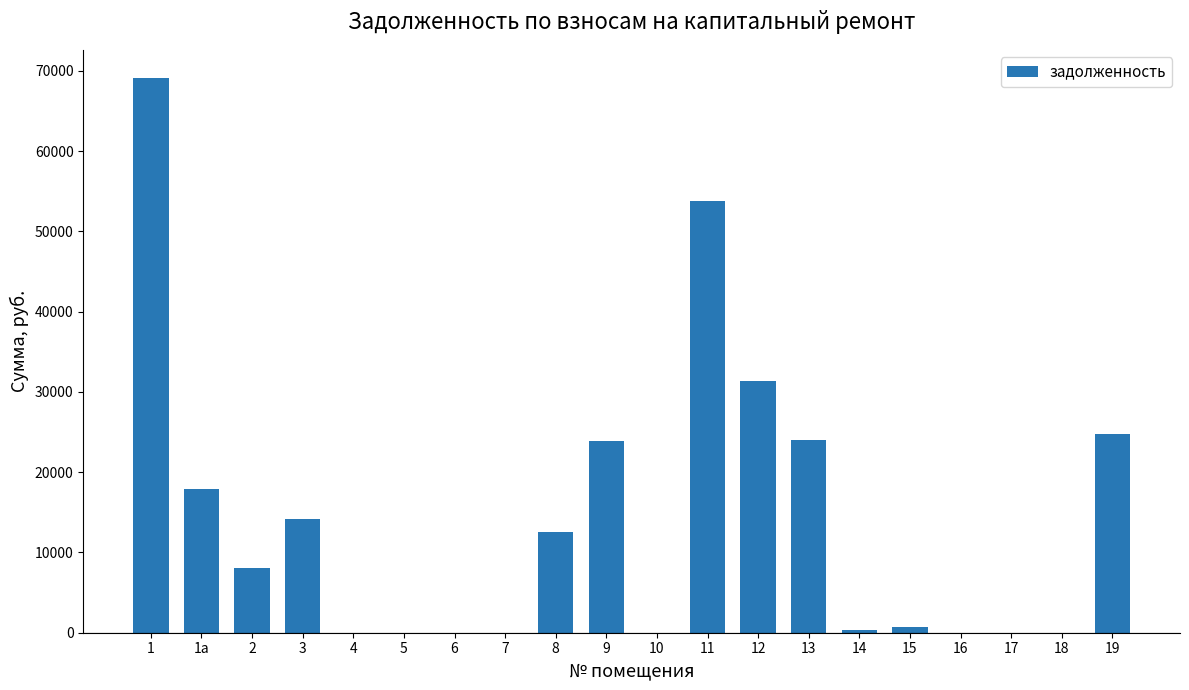

How many distinct data groups are displayed?

1